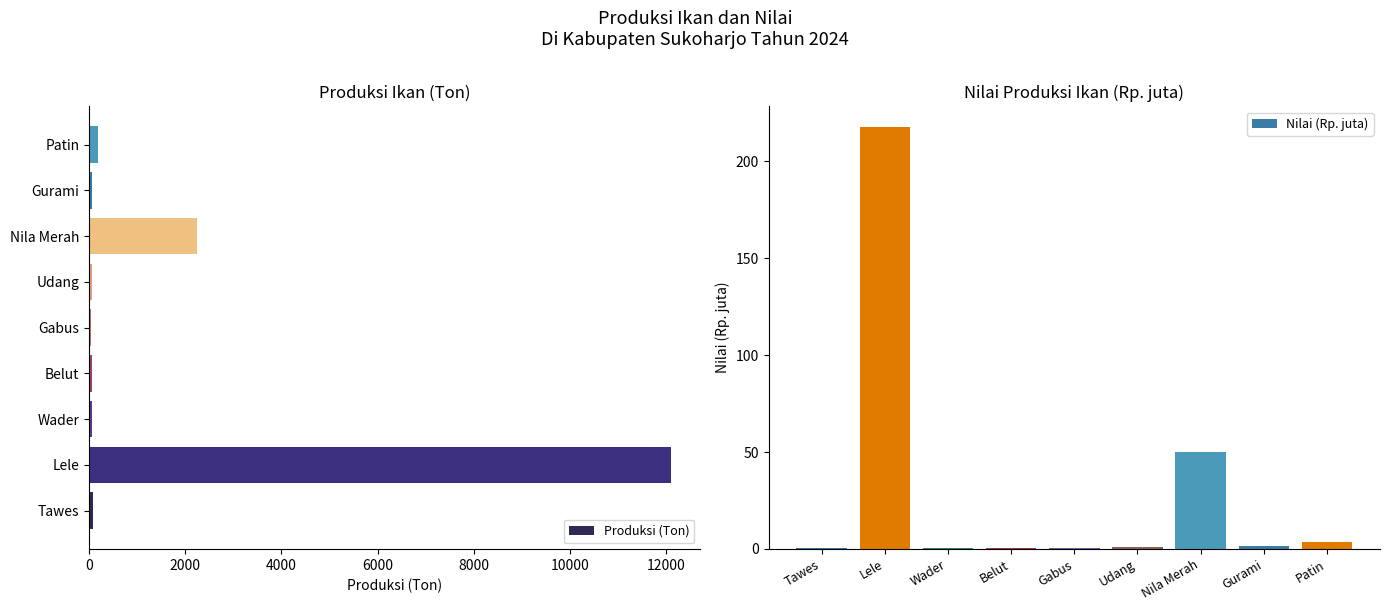

Is it true that Nilai (Rp. juta) equals 217.5 at Lele?

True